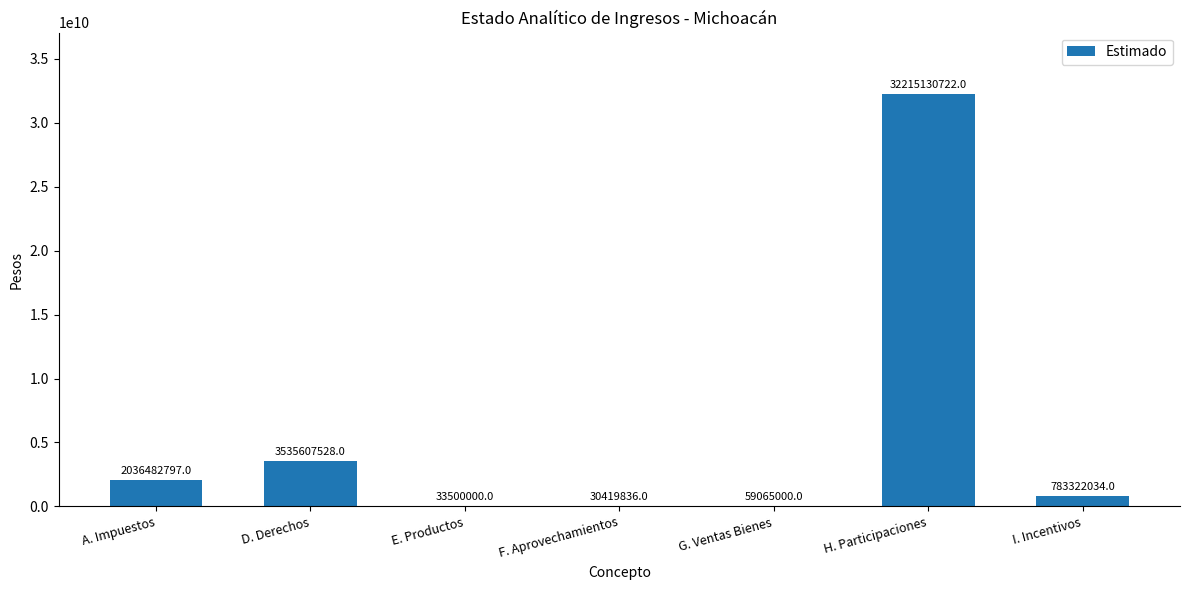

At which label is the value closest to 16122775279?

D. Derechos